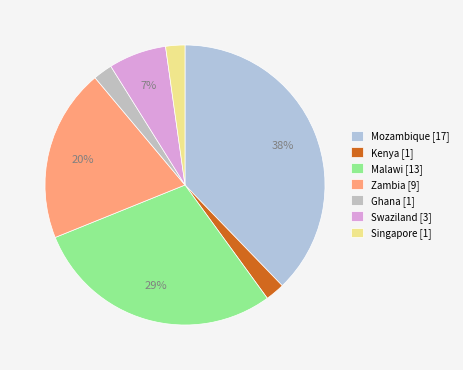

To the nearest percent, what is the difference between the largest and smallest slice percentages?

36%